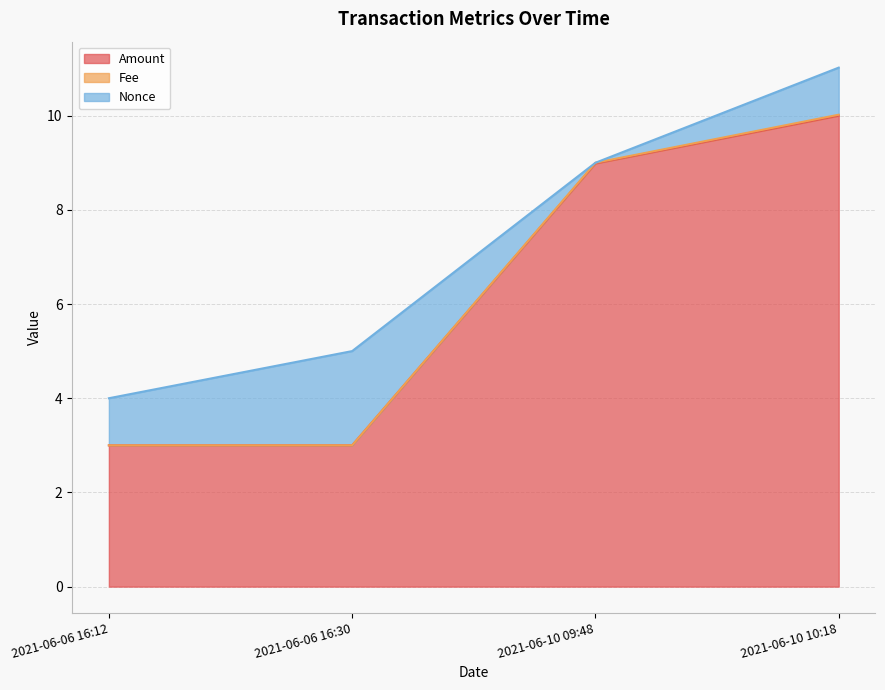

True or false: Amount and Fee intersect in this chart.

False